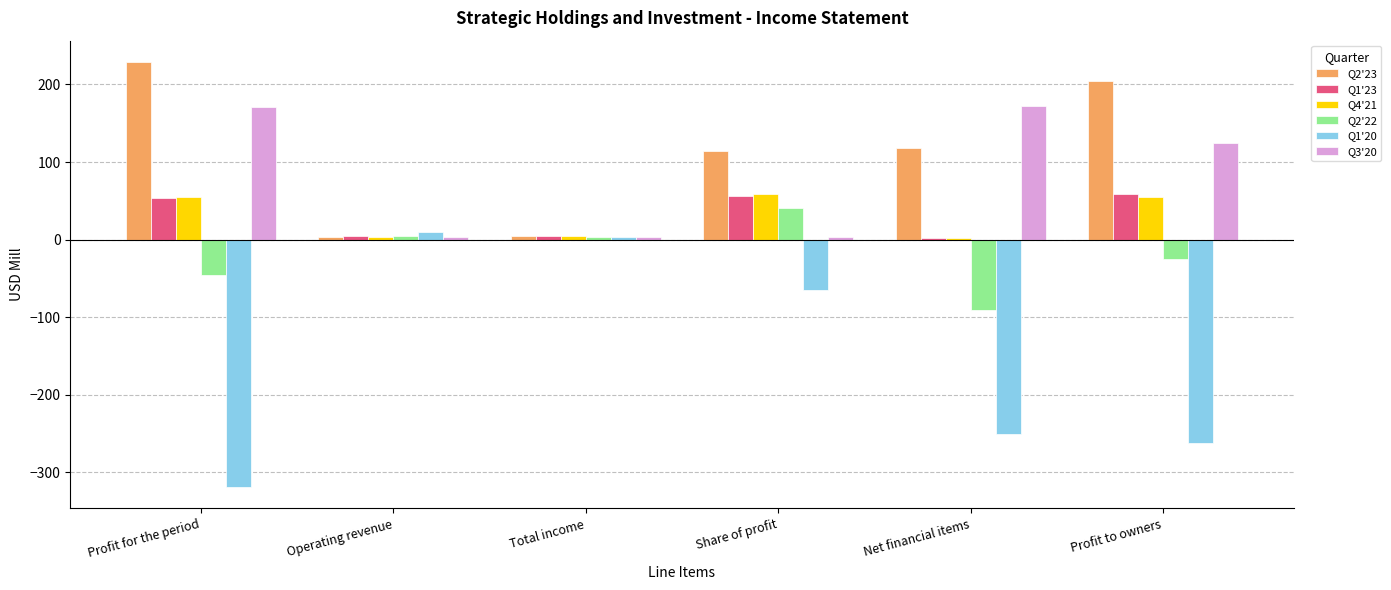

Is the value of Q2'23 at Net financial items greater than the value of Q1'20 at Net financial items?

Yes